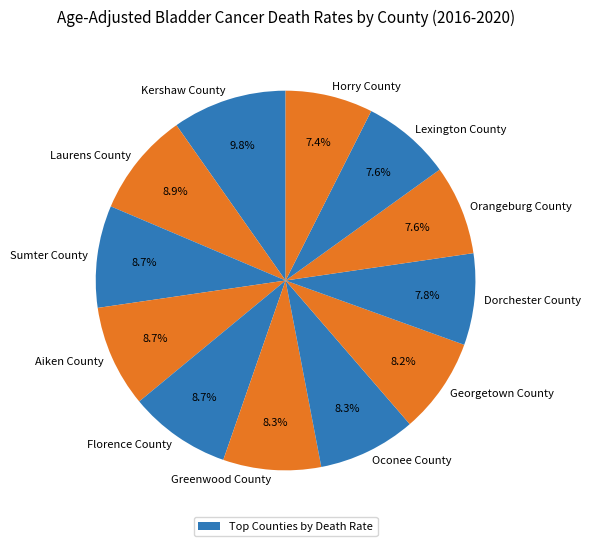

Count the number of slices in the pie.

12